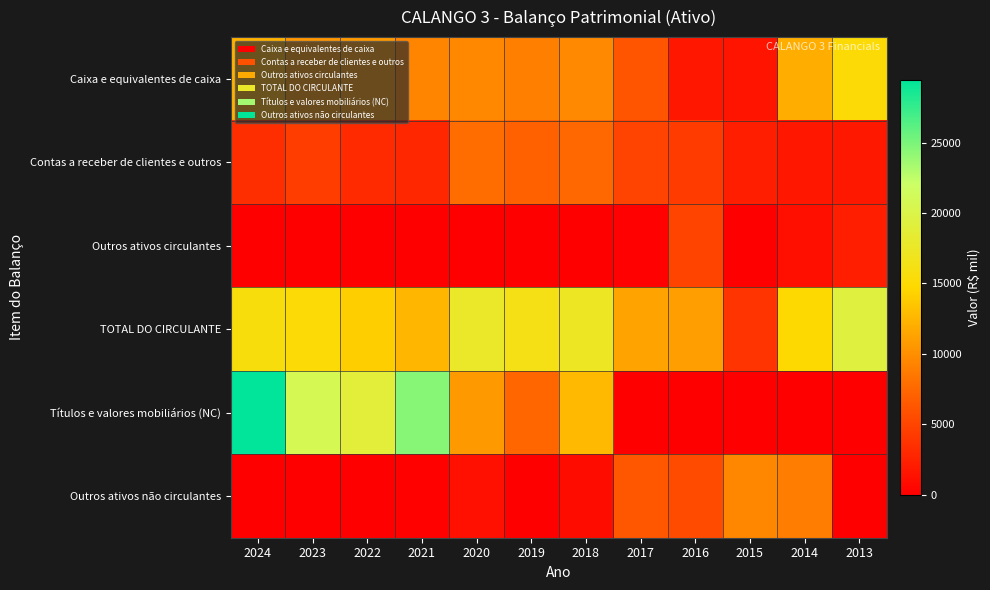

Rank the series at 2024 from lowest to highest value.

Outros ativos não circulantes, Outros ativos circulantes, Contas a receber de clientes e outros, Caixa e equivalentes de caixa, TOTAL DO CIRCULANTE, Títulos e valores mobiliários (NC)